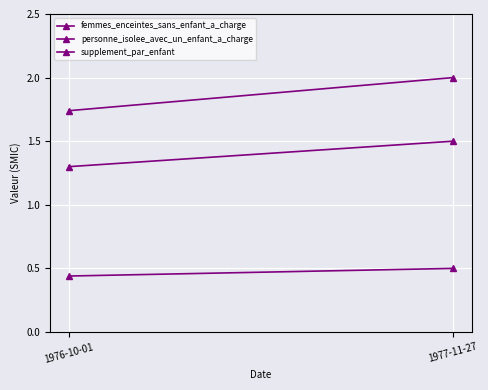

At which label does femmes_enceintes_sans_enfant_a_charge reach its minimum?

1976-10-01